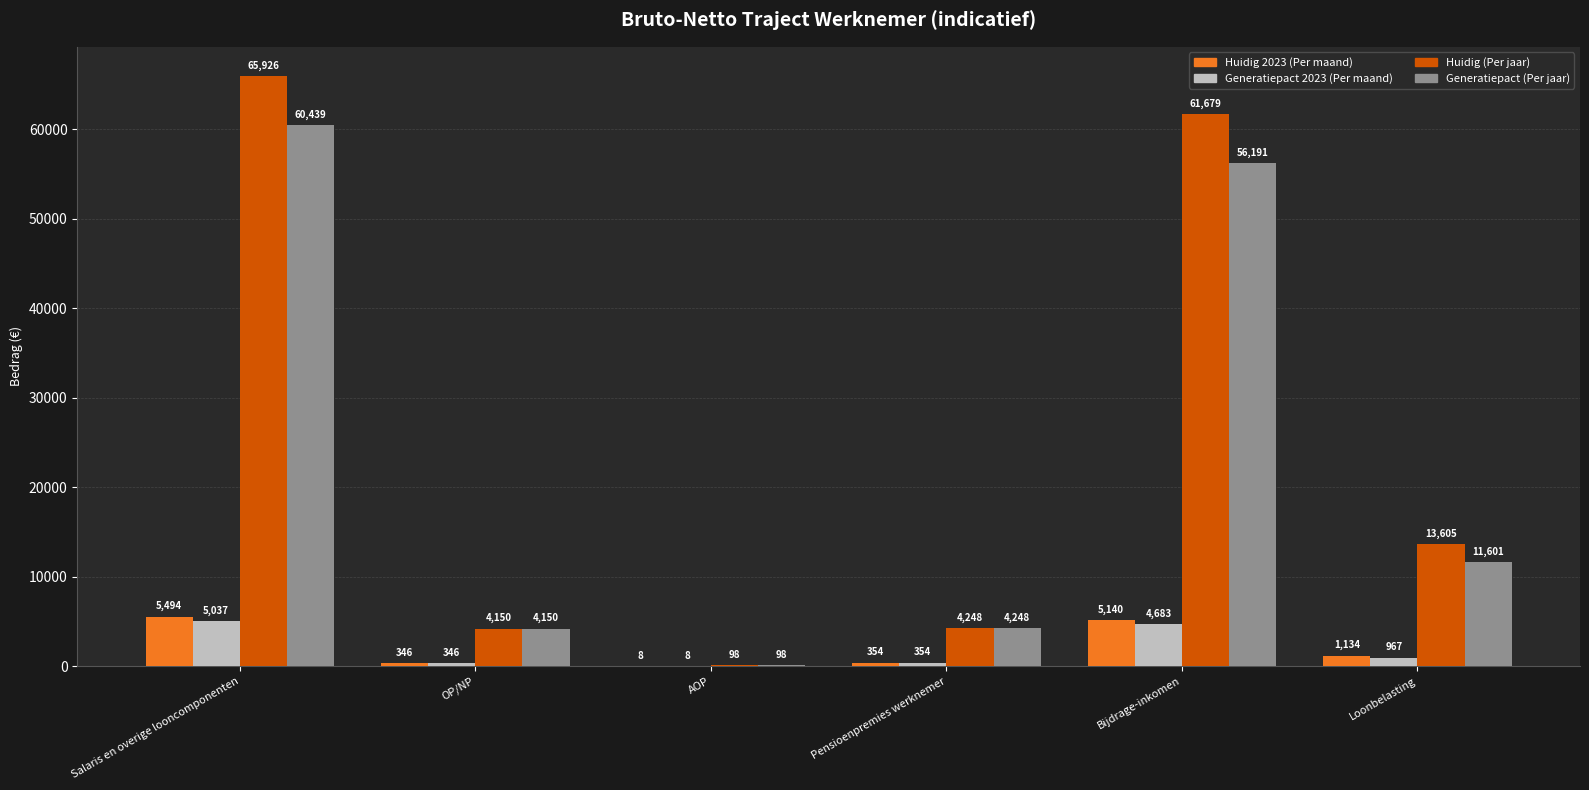

At which category is the sum across all series the highest?

Salaris en overige looncomponenten